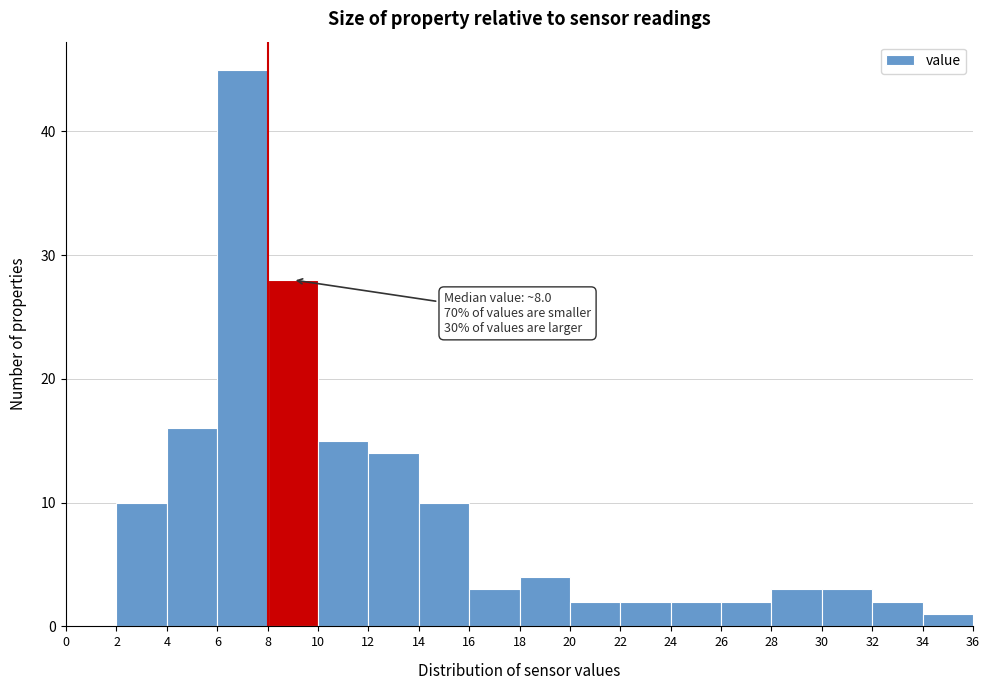

Which range on the x-axis has the tallest bar?

6 to 8